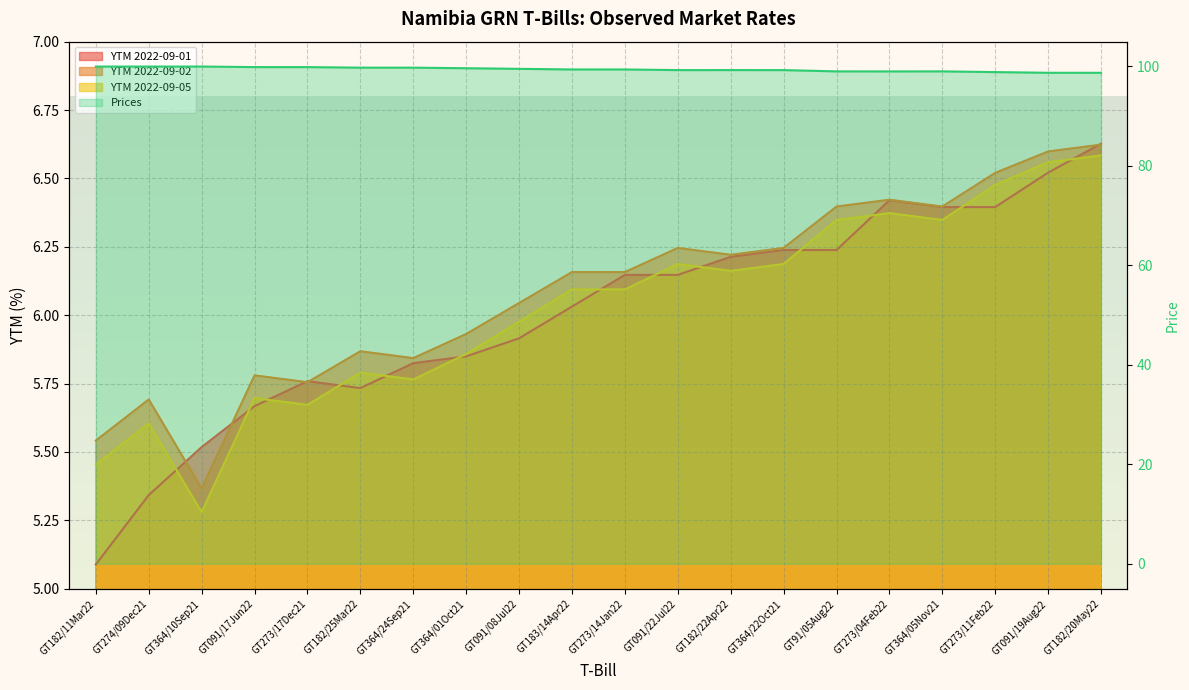

Reading left to right, list all the values displayed in this chart.

YTM 2022-09-01: 5.1	5.3	5.5	5.7	5.8	5.7	5.8	5.8	5.9	6.0	6.1	6.1	6.2	6.2	6.2	6.4	6.4	6.4	6.5	6.6
YTM 2022-09-02: 5.5	5.7	5.4	5.8	5.8	5.9	5.8	5.9	6.0	6.2	6.2	6.2	6.2	6.2	6.4	6.4	6.4	6.5	6.6	6.6
YTM 2022-09-05: 5.5	5.6	5.3	5.7	5.7	5.8	5.8	5.9	6.0	6.1	6.1	6.2	6.2	6.2	6.3	6.4	6.3	6.5	6.6	6.6
Prices: 99.9	99.9	99.9	99.8	99.8	99.7	99.7	99.6	99.5	99.4	99.4	99.2	99.2	99.2	99.0	99.0	99.0	98.8	98.7	98.7